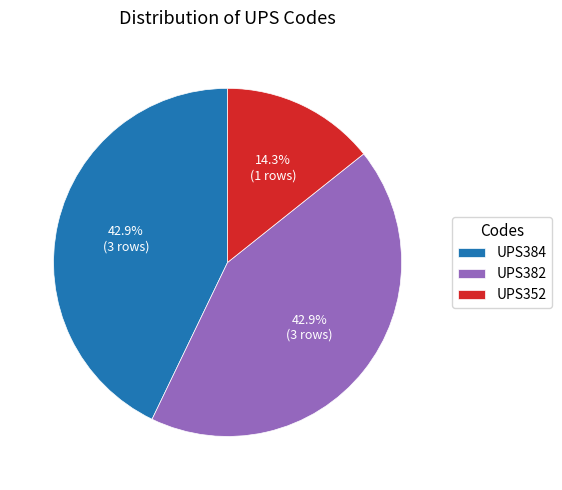

What percentage is the UPS352 slice, to the nearest percent?

14%